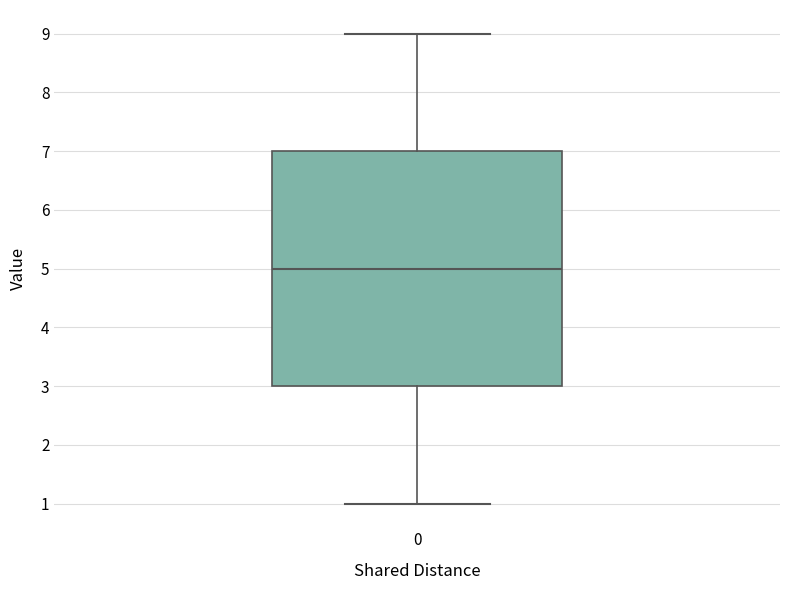

Transcribe this box plot: give where the median line is, the range the box spans, and where the two whiskers end, as read against the y-axis. The values are not printed on the chart, so give them approximately, as read against the axis.

median 5, box 3 to 7, whiskers 1 to 9